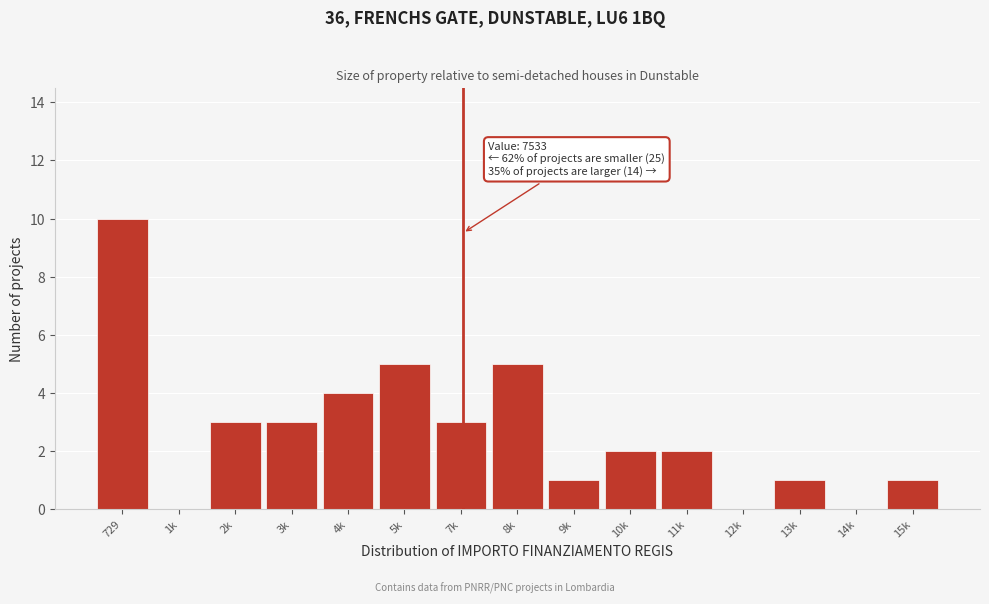

Reading right to left, transcribe all the data shown in this chart.

15k=1	14k=0	13k=1	12k=0	11k=2	10k=2	9k=1	8k=5	7k=3	5k=5	4k=4	3k=3	2k=3	1k=0	729=10